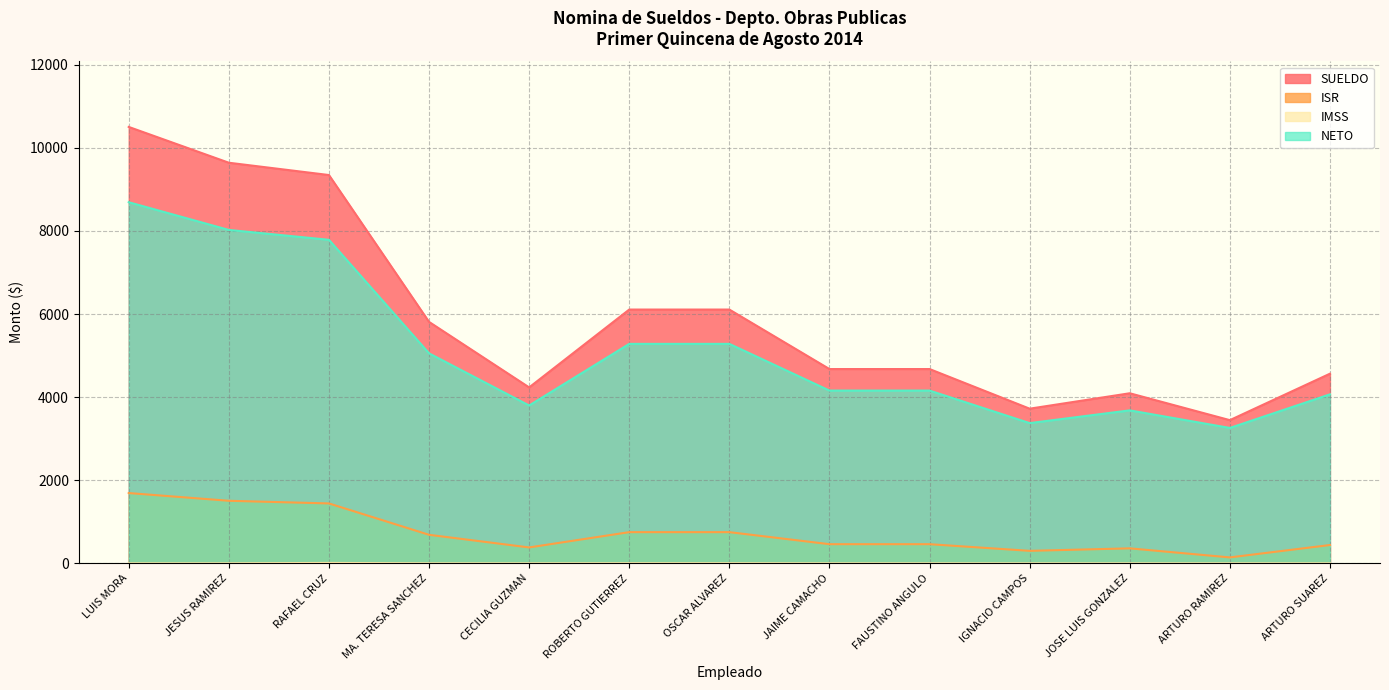

True or false: IMSS has a value of 2.0 at OSCAR ALVAREZ.

True